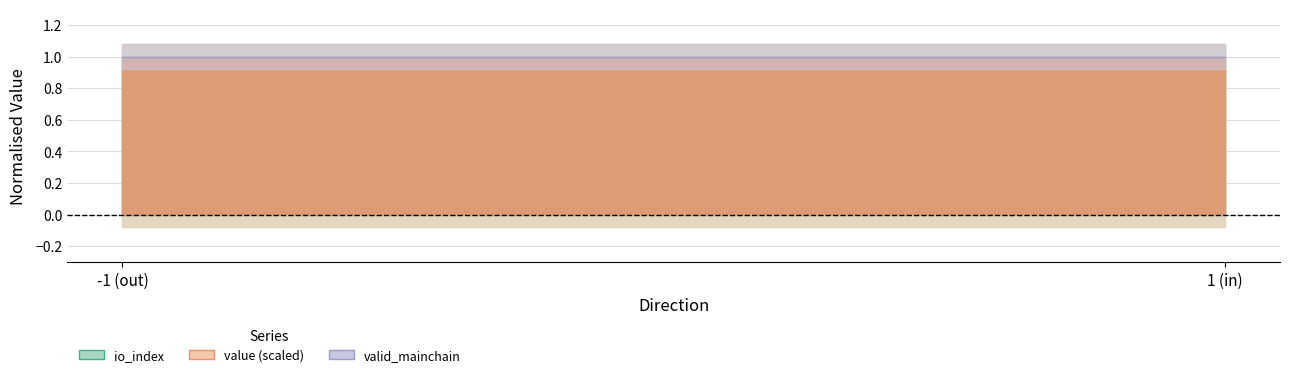

The value of valid_mainchain at 1 is 1.0. True or false?

True